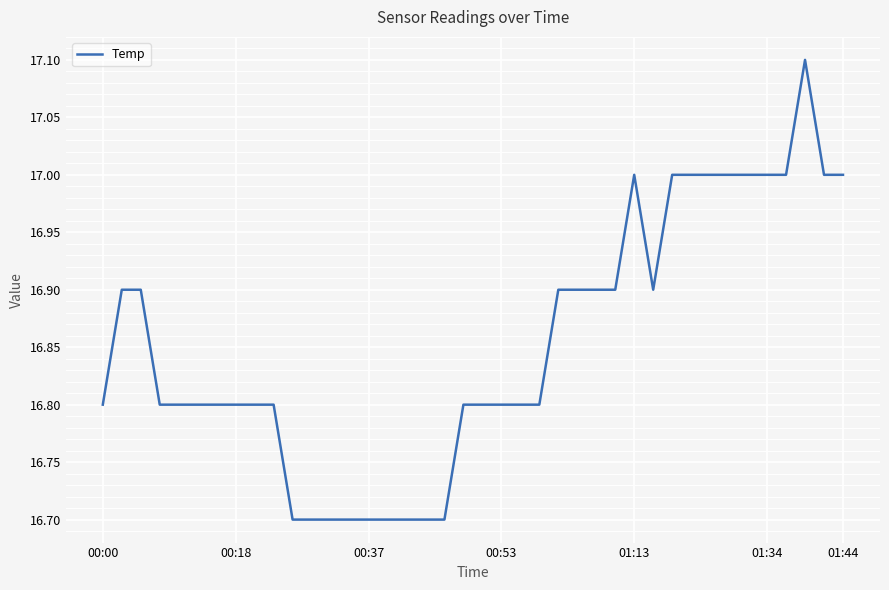

What is the difference between the maximum and minimum values?

0.4